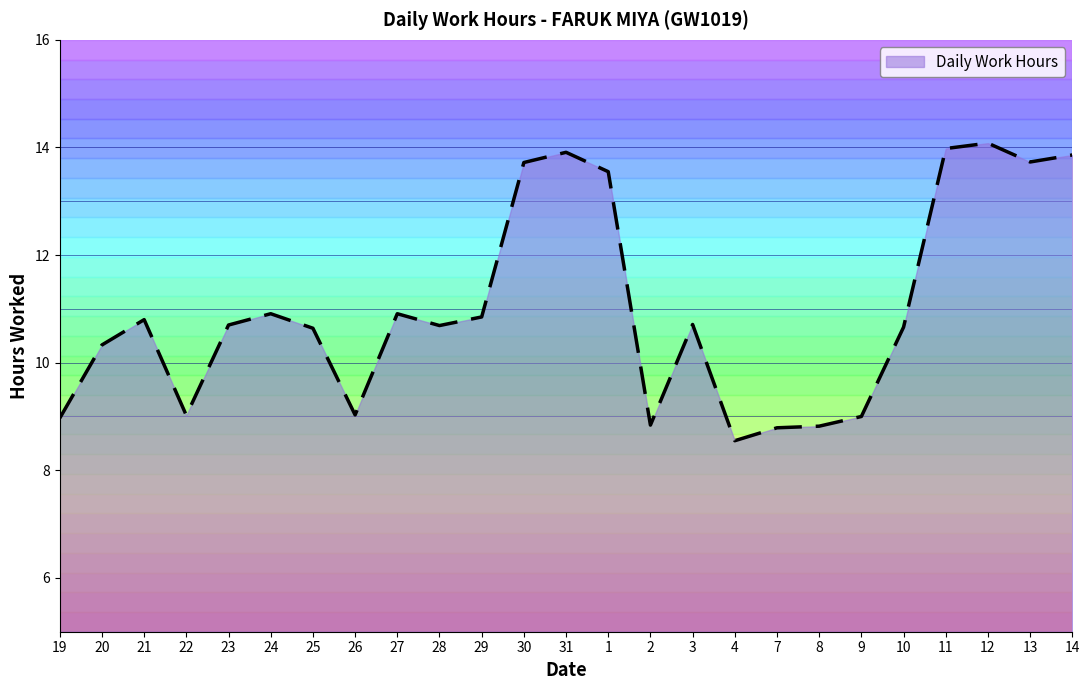

At which category does the chart reach its minimum across all series?

4